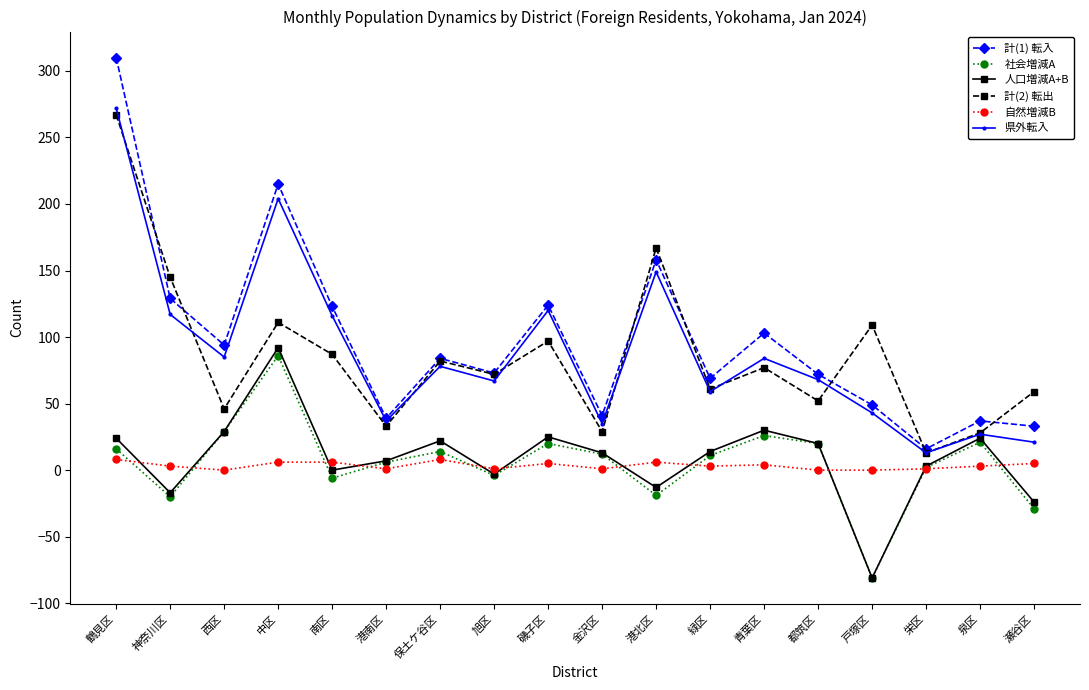

What is the minimum value shown in the chart?

-81